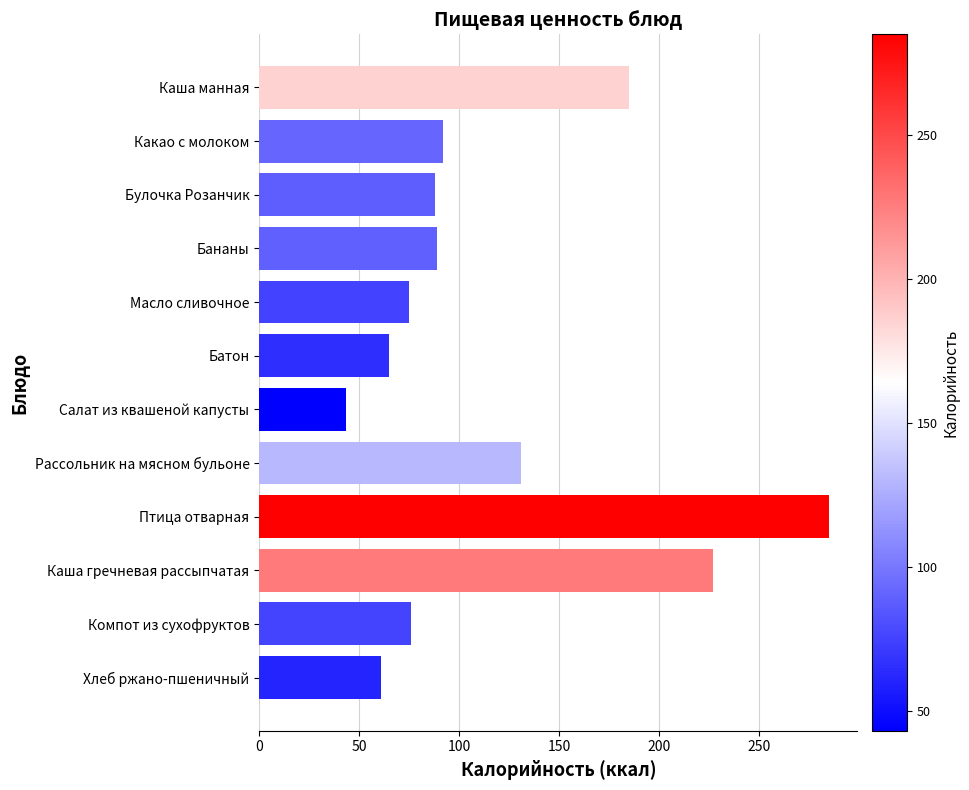

What is the label of the 10th bar from the bottom?

Булочка Розанчик